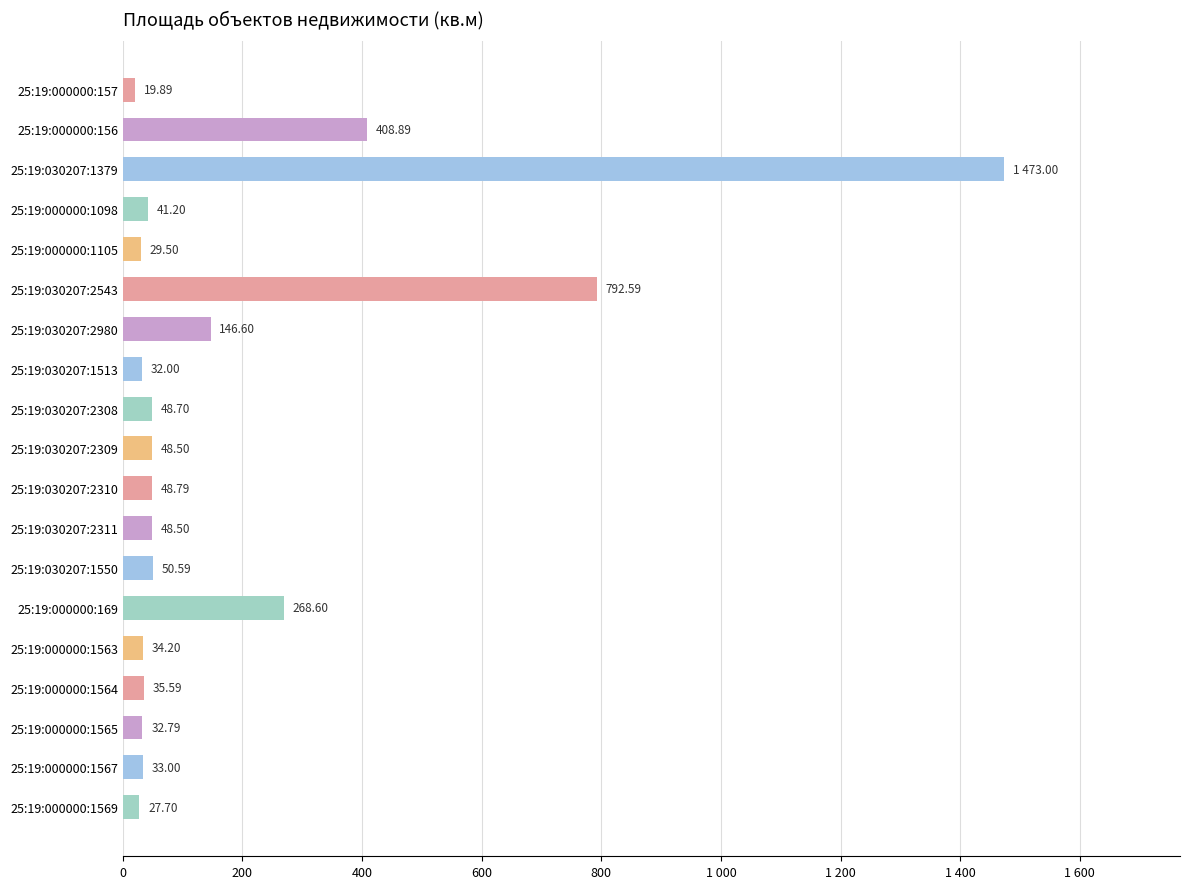

Where is the data nearest to the value 746?

25:19:030207:2543